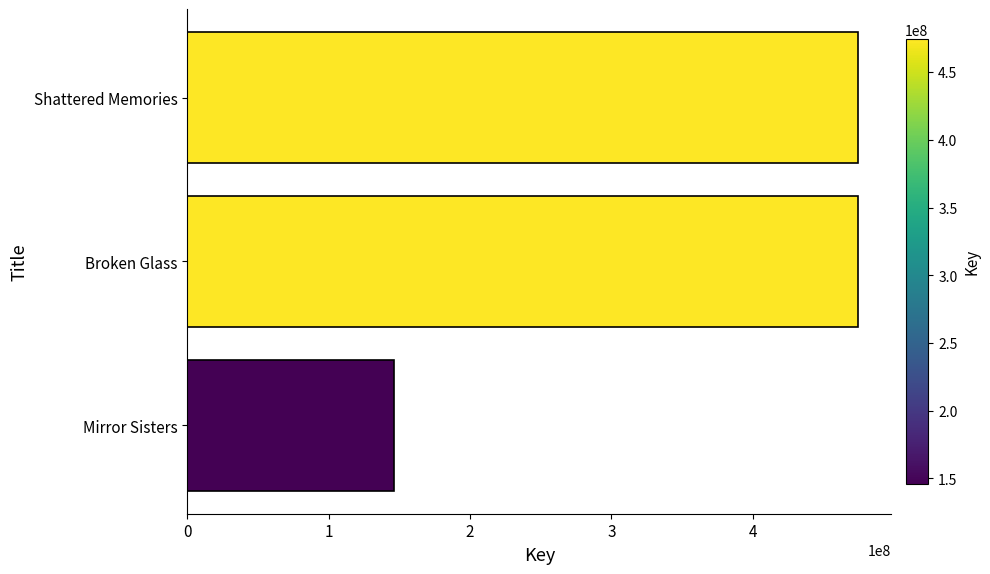

What is the average value?

364926575